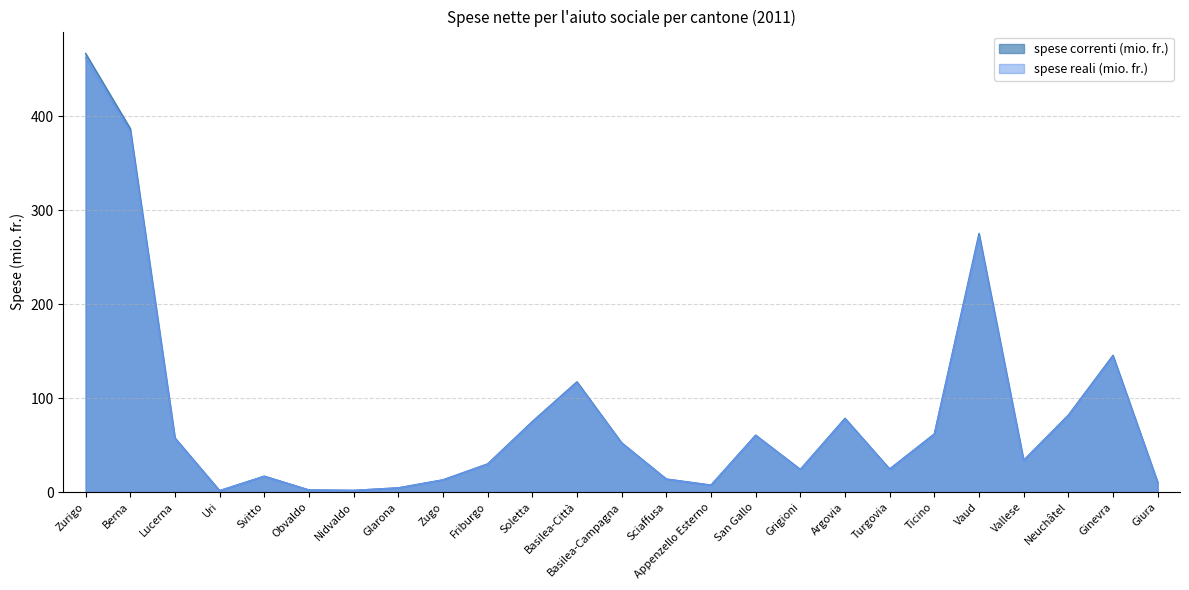

Reading right to left, what are all the values shown in this chart?

spese correnti (mio. fr.): Giura=10.6	Ginevra=145.6	Neuchâtel=82.0	Vallese=34.0	Vaud=275.3	Ticino=62.0	Turgovia=24.7	Argovia=78.6	Grigioni=24.2	San Gallo=60.7	Appenzello Esterno=7.5	Sciaffusa=14.0	Basilea-Campagna=52.6	Basilea-Città=117.5	Soletta=75.2	Friburgo=30.1	Zugo=13.1	Glarona=4.6	Nidvaldo=1.9	Obvaldo=2.3	Svitto=17.0	Uri=1.6	Lucerna=57.7	Berna=387.0	Zurigo=466.9
spese reali (mio. fr.): Giura=10.5	Ginevra=144.2	Neuchâtel=81.2	Vallese=33.7	Vaud=272.7	Ticino=61.4	Turgovia=24.4	Argovia=77.9	Grigioni=24.0	San Gallo=60.1	Appenzello Esterno=7.4	Sciaffusa=13.8	Basilea-Campagna=52.1	Basilea-Città=116.3	Soletta=74.5	Friburgo=29.8	Zugo=13.0	Glarona=4.5	Nidvaldo=1.9	Obvaldo=2.3	Svitto=16.8	Uri=1.6	Lucerna=57.2	Berna=383.2	Zurigo=462.4